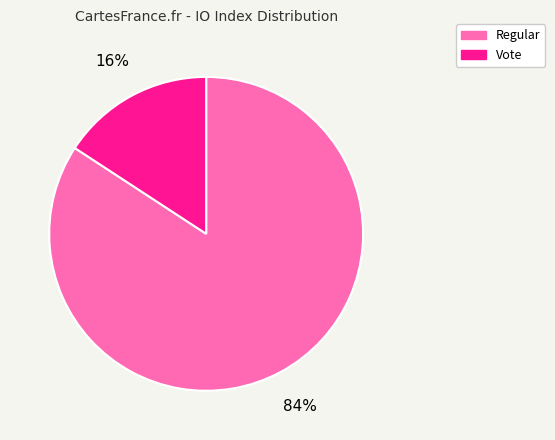

Between Vote and Regular, which is larger?

Regular